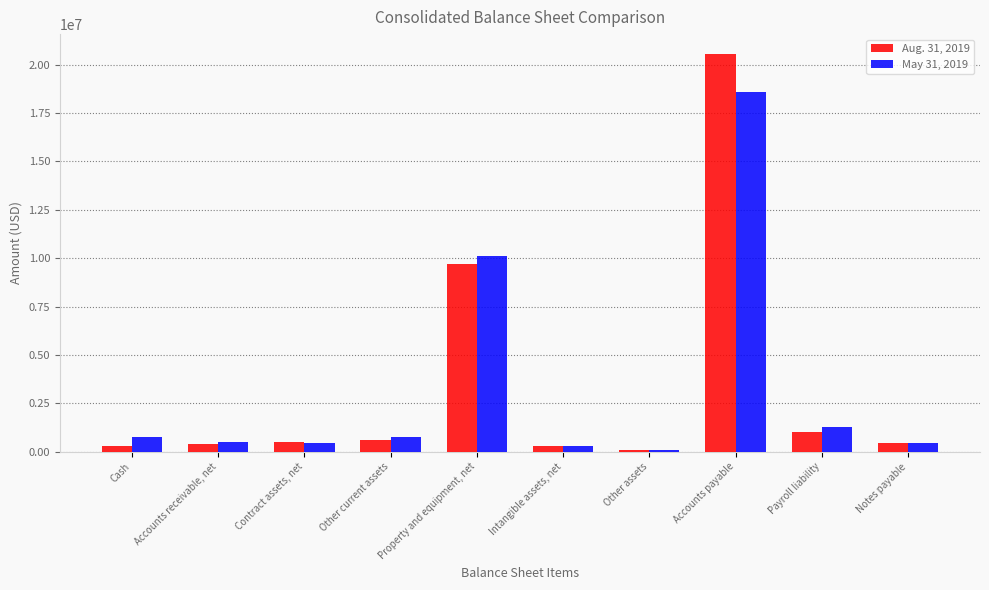

What is the total value across all series at Contract assets, net?

956986